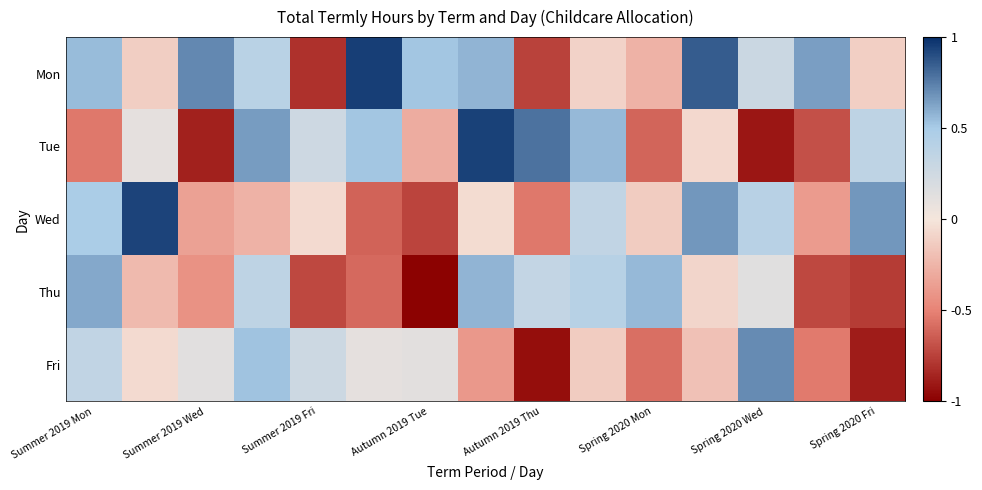

At how many categories does at least one series exceed 0?

15